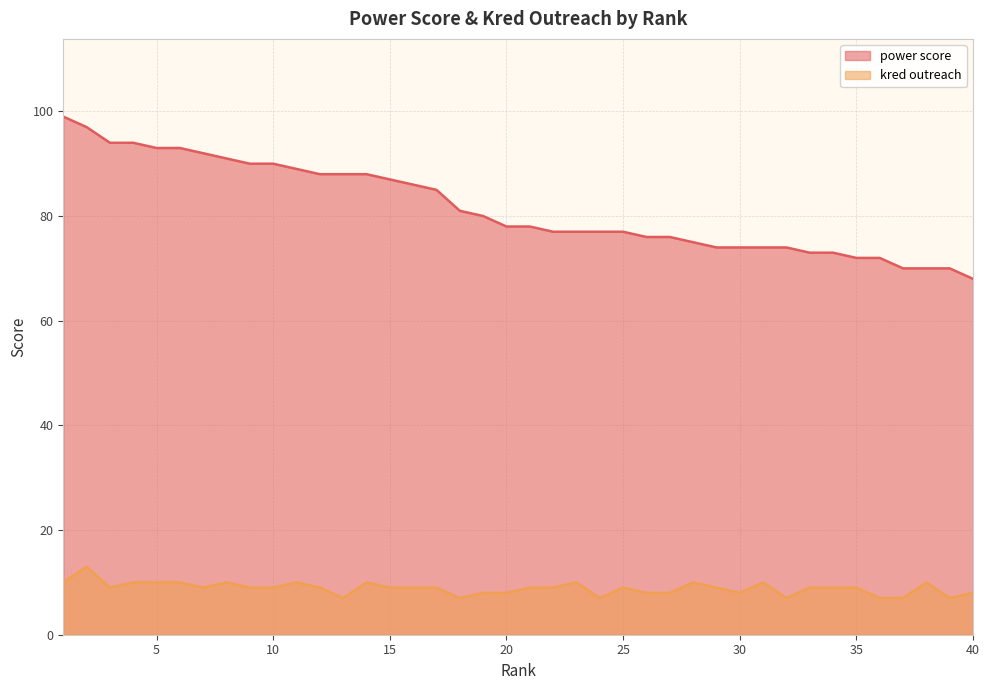

What value does the power score series have at 24?

77